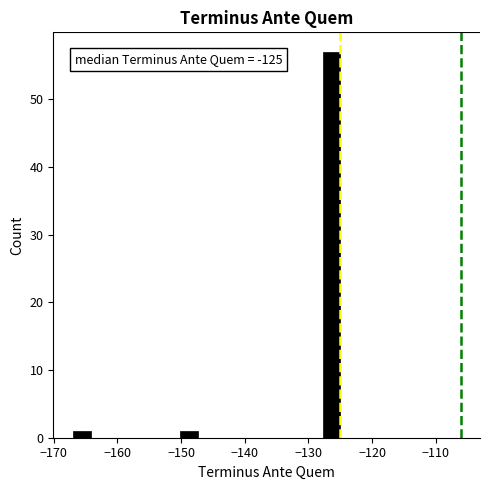

Read against the x-axis, roughly where is the centre of the tallest bar?

-126